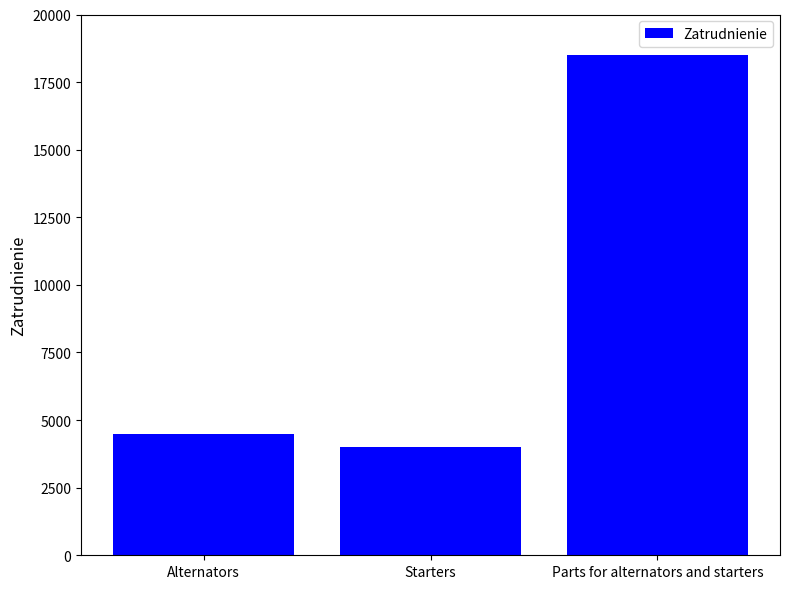

The value at Alternators is 4500. True or false?

True